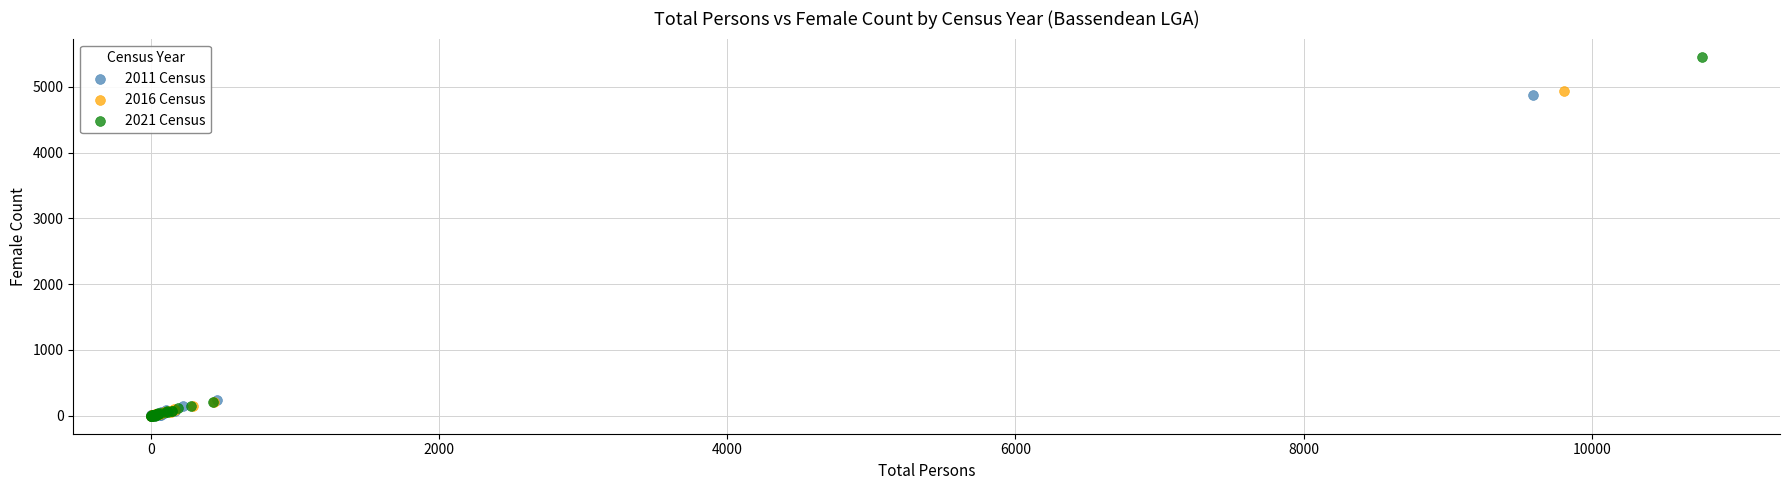

Which series has the widest spread of Y values?

2021 Census